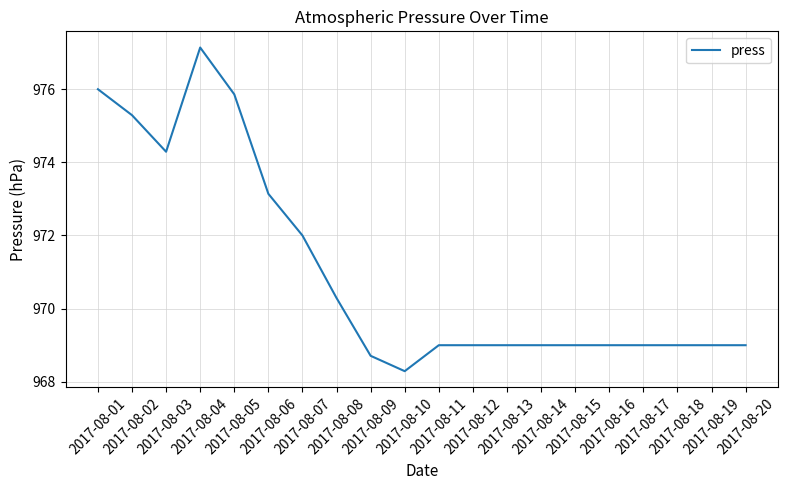

What is the average value?

971.1